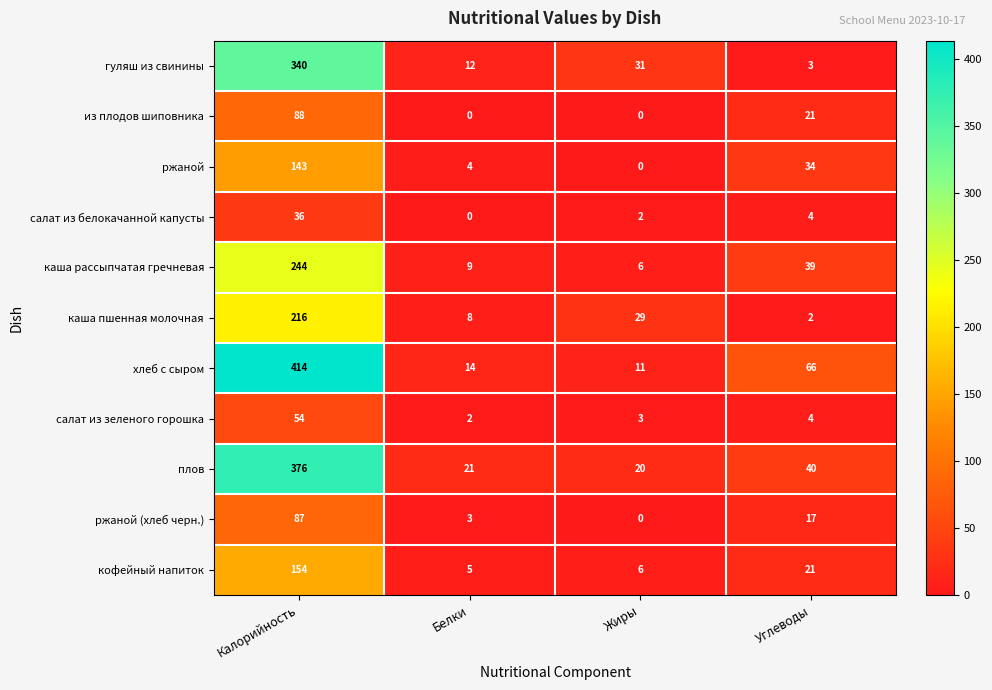

What is the maximum value for гуляш из свинины?

340